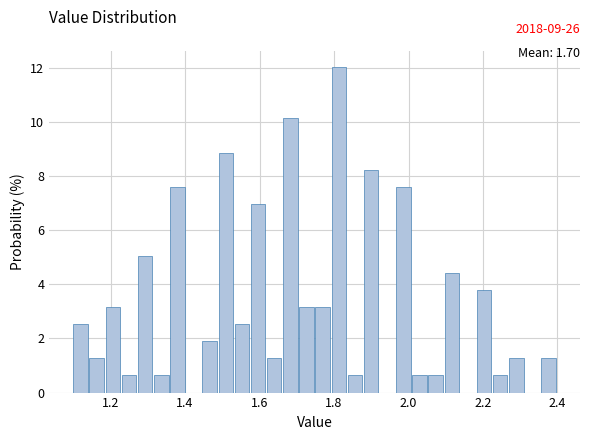

Around what value on the x-axis is the tallest bar? Give the approximate position of its centre, as read against the axis.

1.82